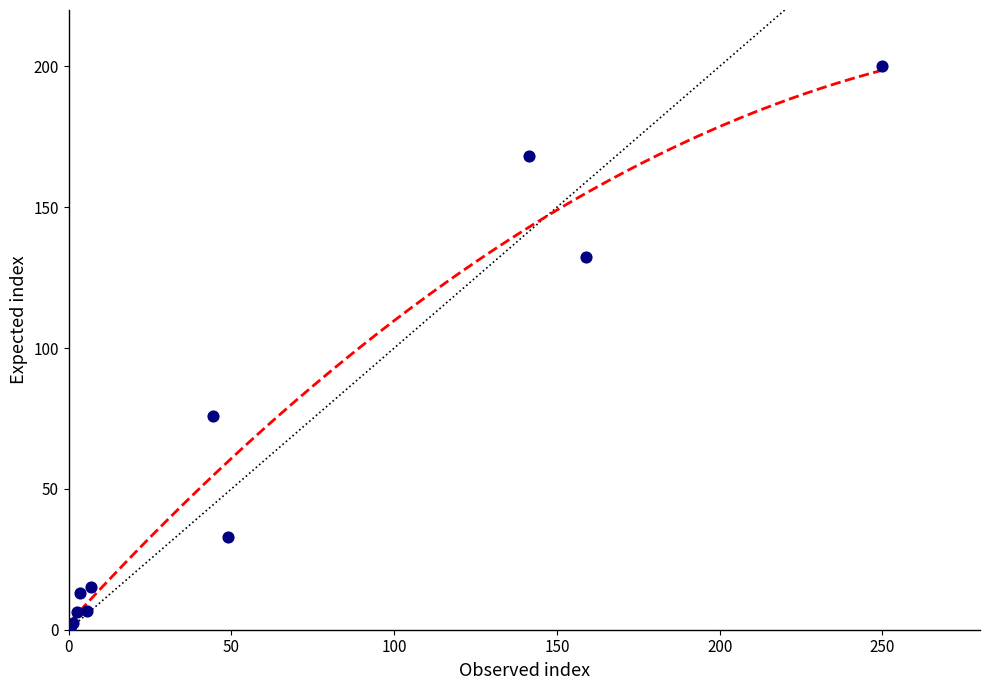

What Y value in the scatter plot is closest to 100?

75.7